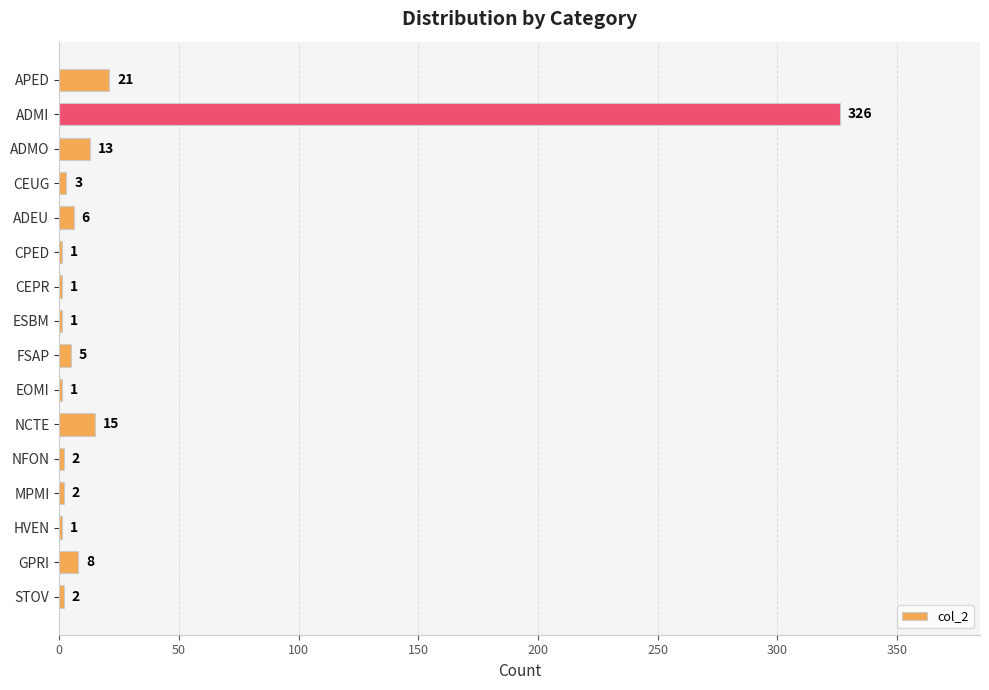

What is the change in value from ADMI to FSAP?

-321